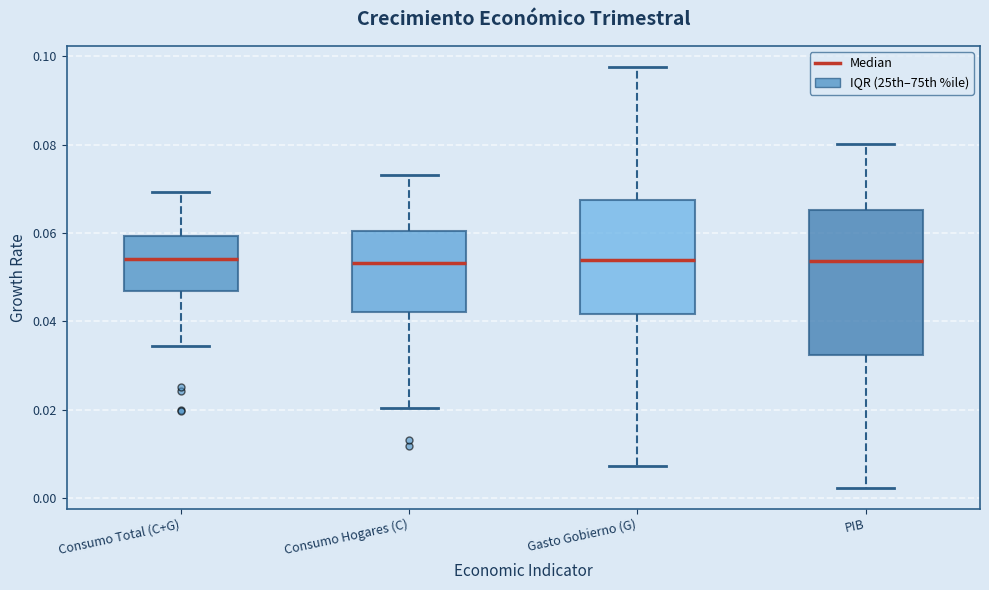

Reading left to right, read every box against the y-axis: the position of its median line, the range the box covers, and the ends of its whiskers. The values are not printed on the chart, so give them approximately, as read against the axis.

Consumo Total (C+G): median 0.054, box 0.046 to 0.060, whiskers 0.034 to 0.070
Consumo Hogares (C): median 0.054, box 0.042 to 0.060, whiskers 0.020 to 0.074
Gasto Gobierno (G): median 0.054, box 0.042 to 0.068, whiskers 0.008 to 0.098
PIB: median 0.054, box 0.032 to 0.066, whiskers 0.002 to 0.080